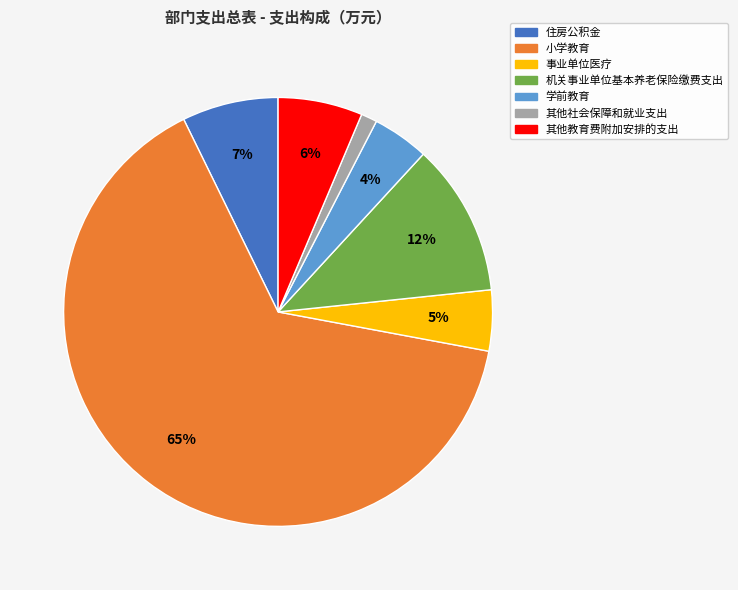

Between 机关事业单位基本养老保险缴费支出 and 学前教育, which is larger?

机关事业单位基本养老保险缴费支出